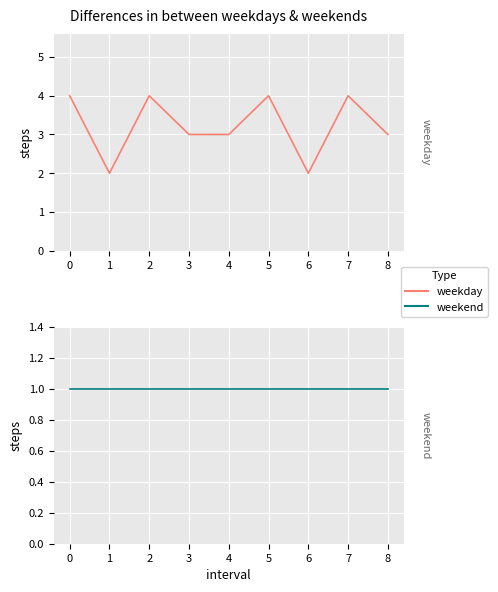

At 2, list the series in order from largest to smallest.

weekday, weekend